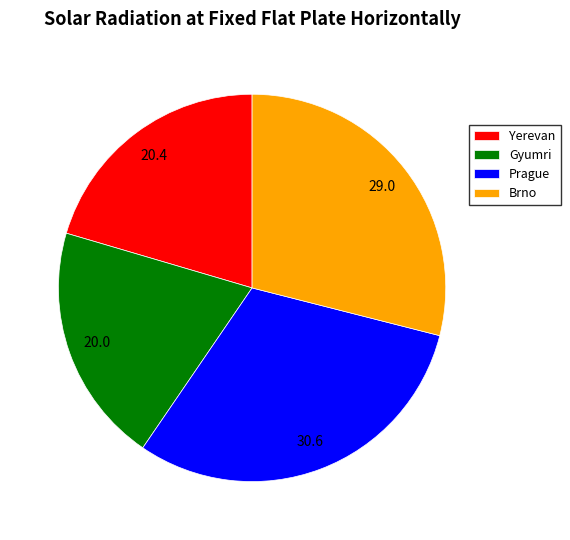

True or false: Gyumri accounts for 20% of the total.

True